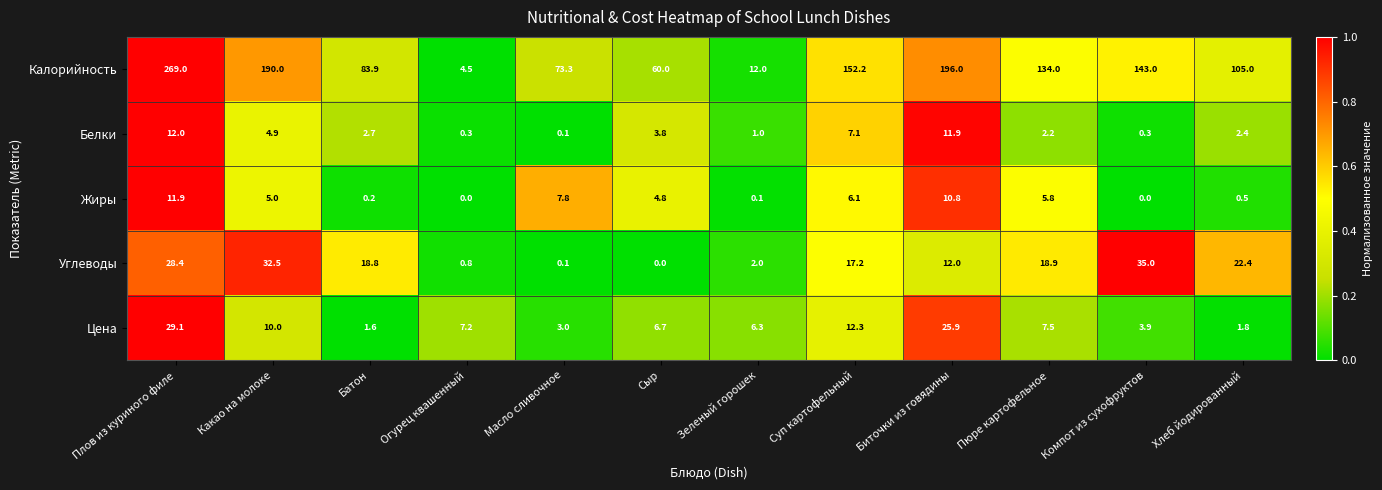

At which category is the sum across all series the highest?

Плов из куриного филе